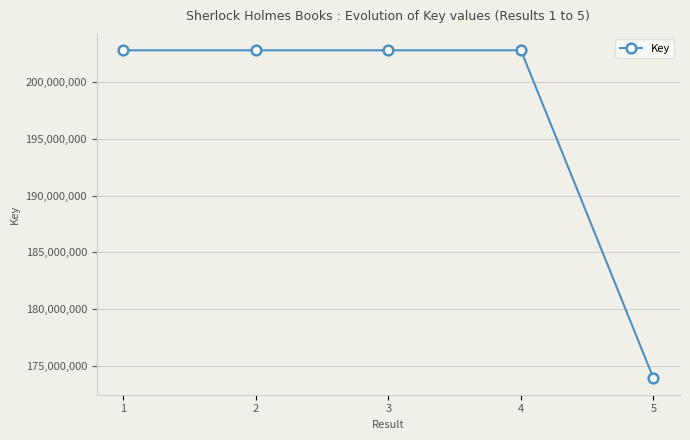

How many lines are shown in the chart?

1